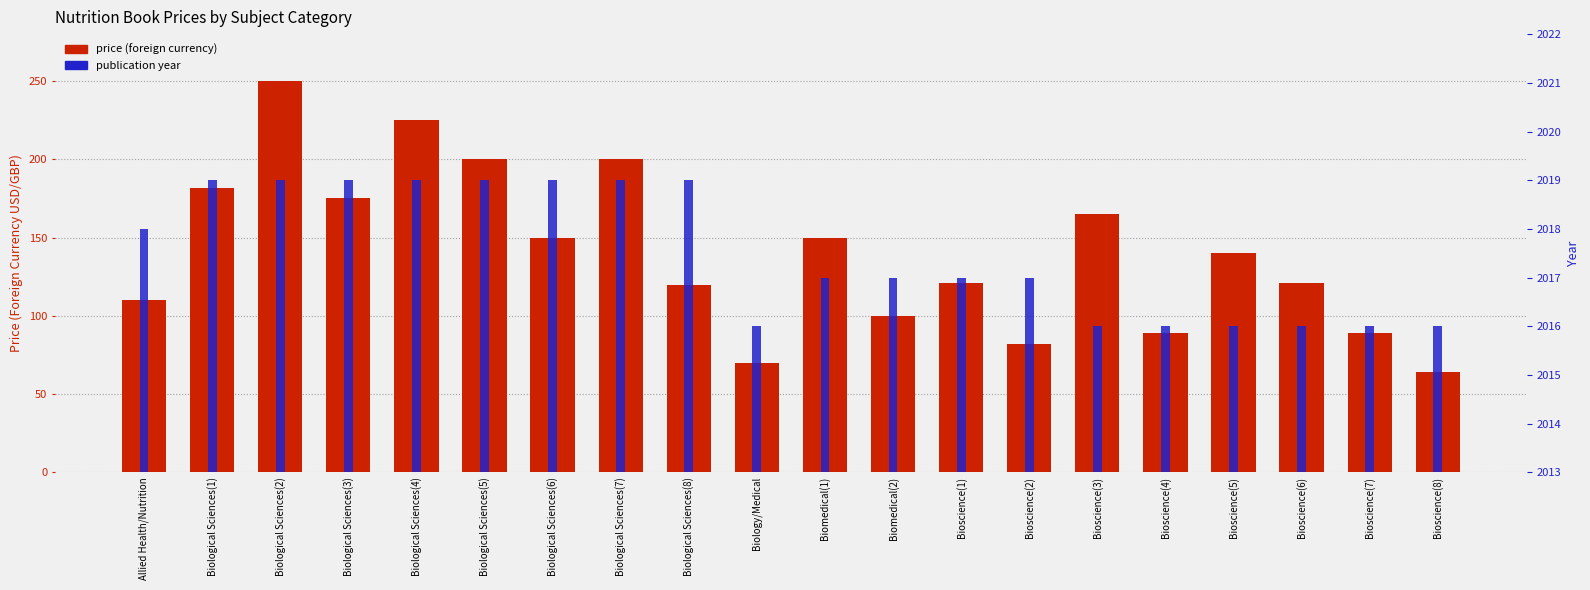

Is it true that price (foreign currency) equals 135.9 at Biomedical(2)?

False